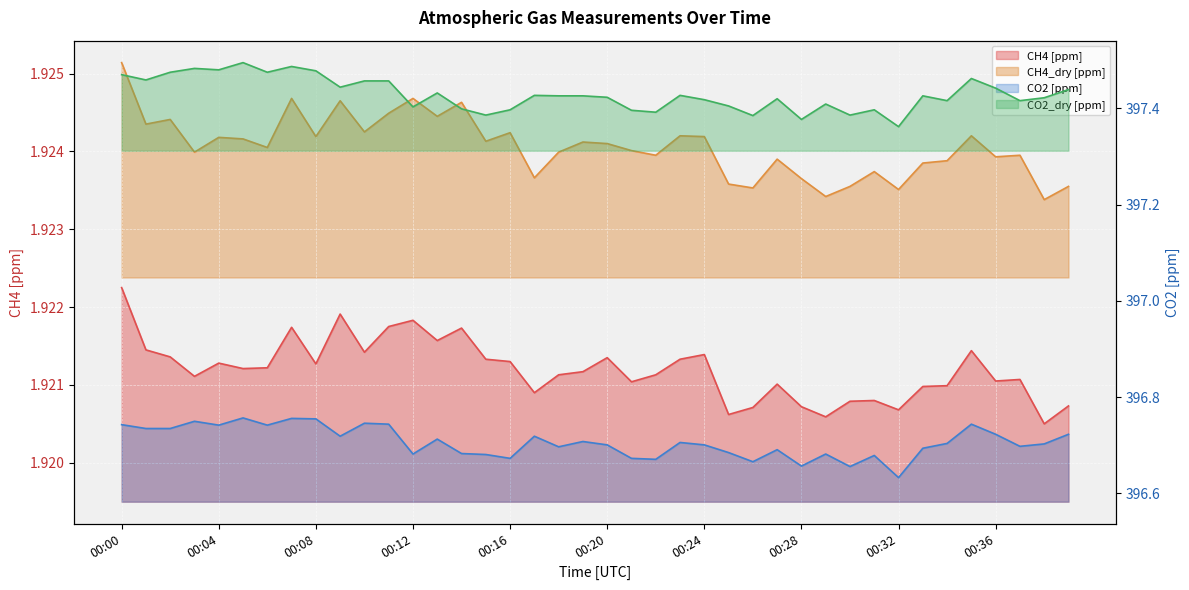

What is the average value of the CO2 [ppm] series?

396.7